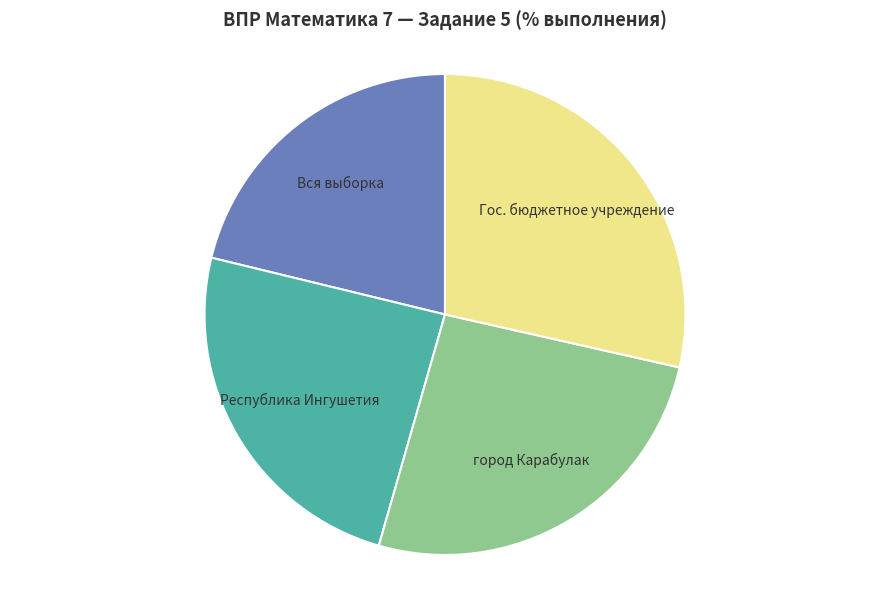

Does город Карабулак represent more than half of the total?

No